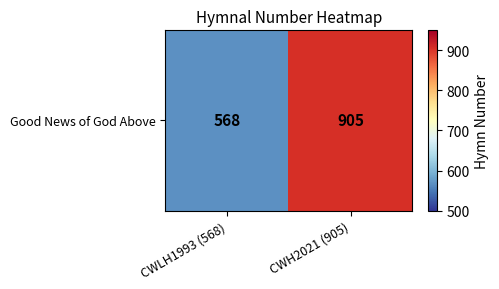

Read the value at CWLH1993 (568).

568